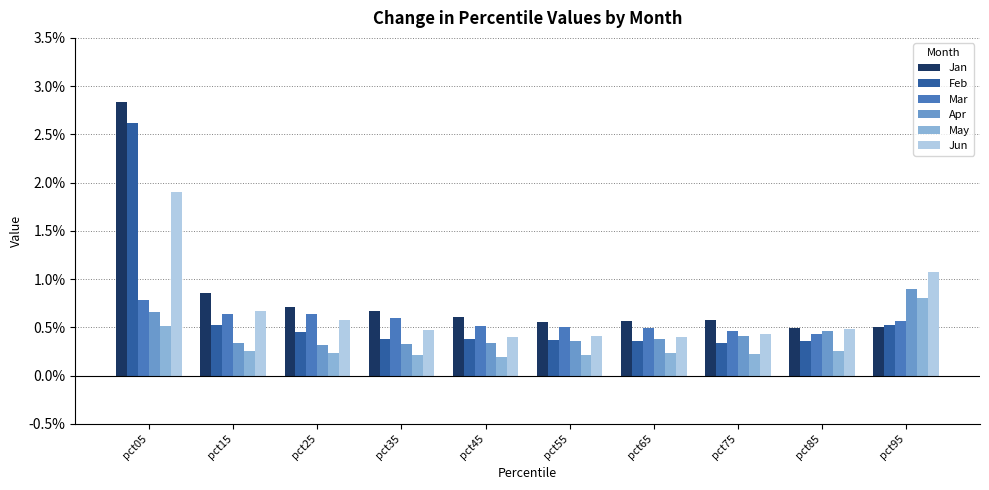

What is the lowest value of the May series?

0.2